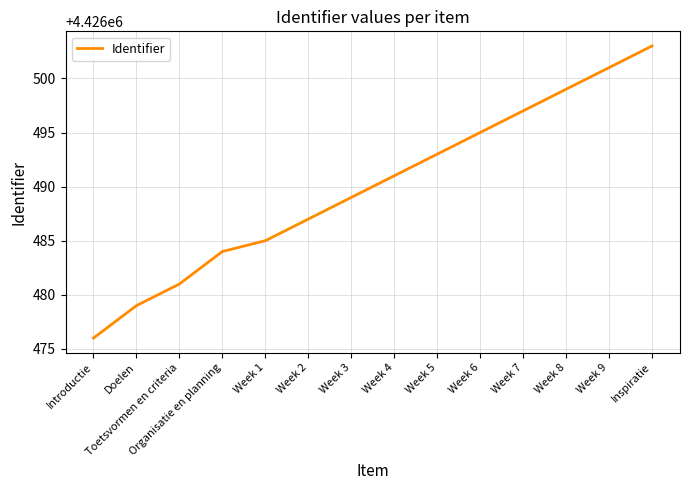

What is the difference between the values at Toetsvormen en criteria and Week 7?

16